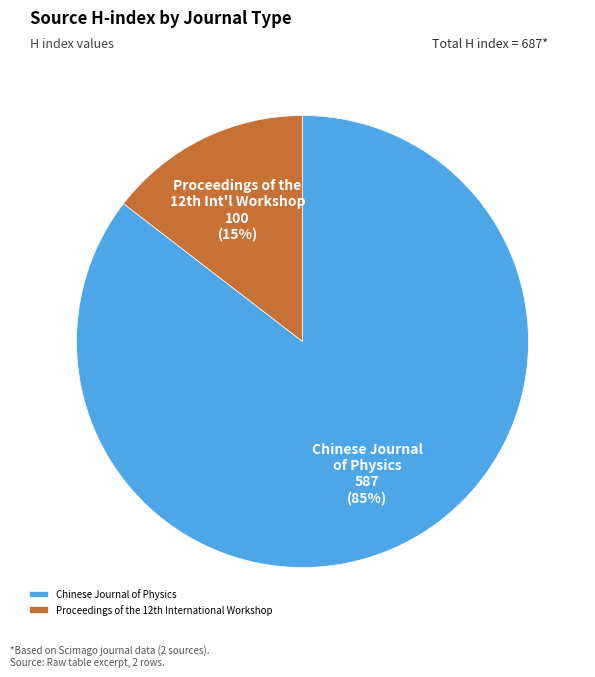

Rank the categories by value from highest to lowest.

Chinese Journal of Physics, Proceedings of the 12th International Workshop